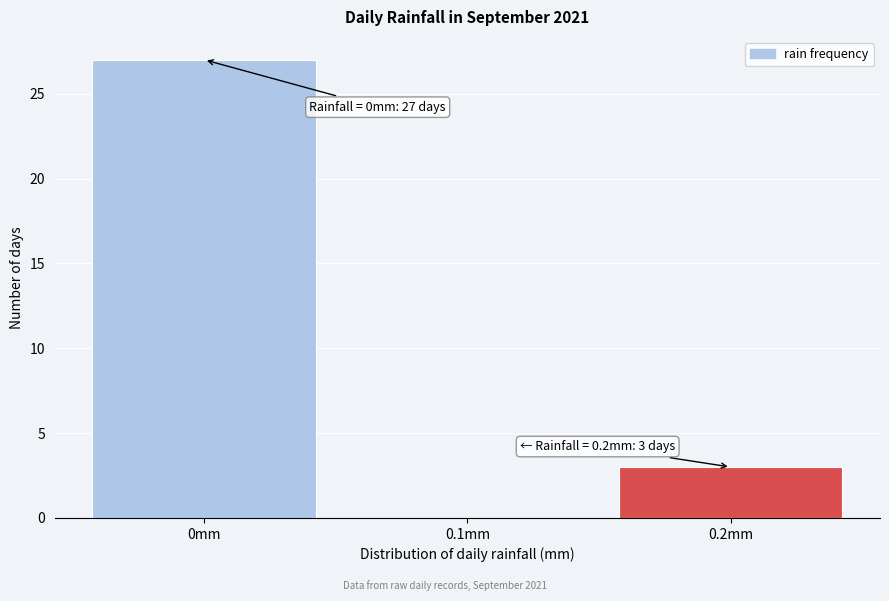

Which range on the x-axis has the tallest bar?

-0.05 to 0.05